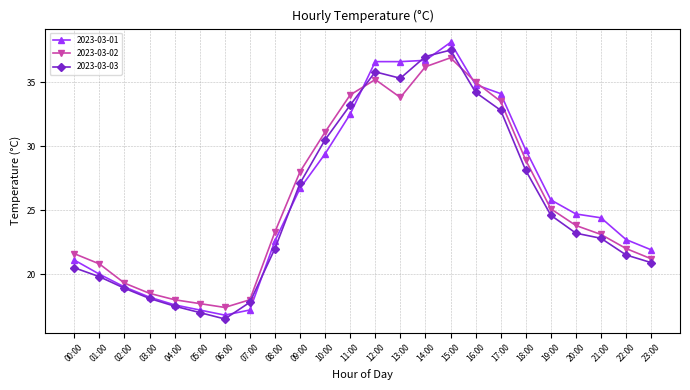

Which category has the highest value in the 2023-03-01 series?

15:00